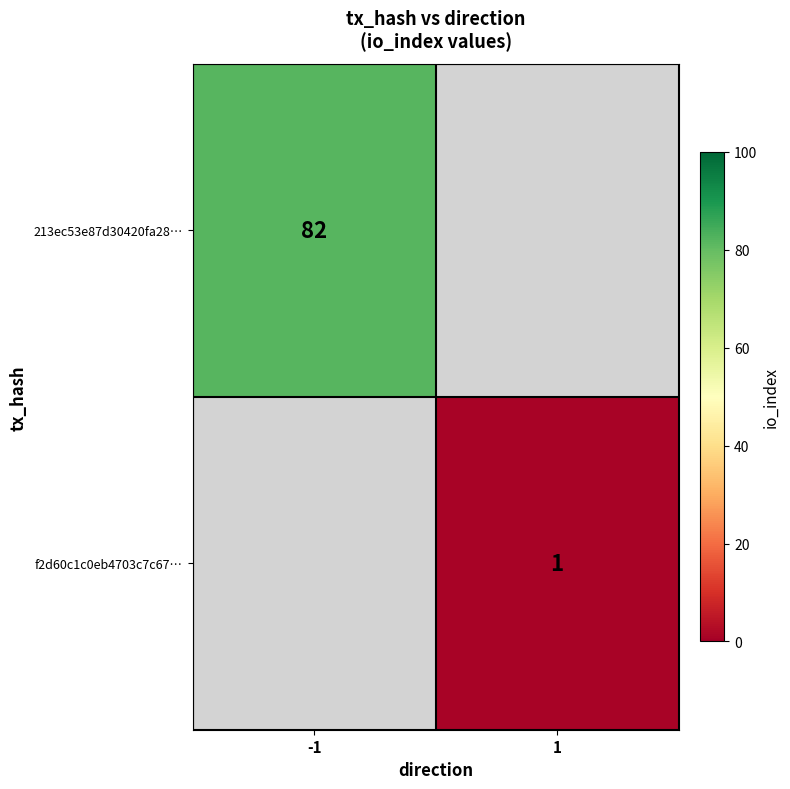

The value of 213ec53e87d30420fa28… at -1 is 82. True or false?

True